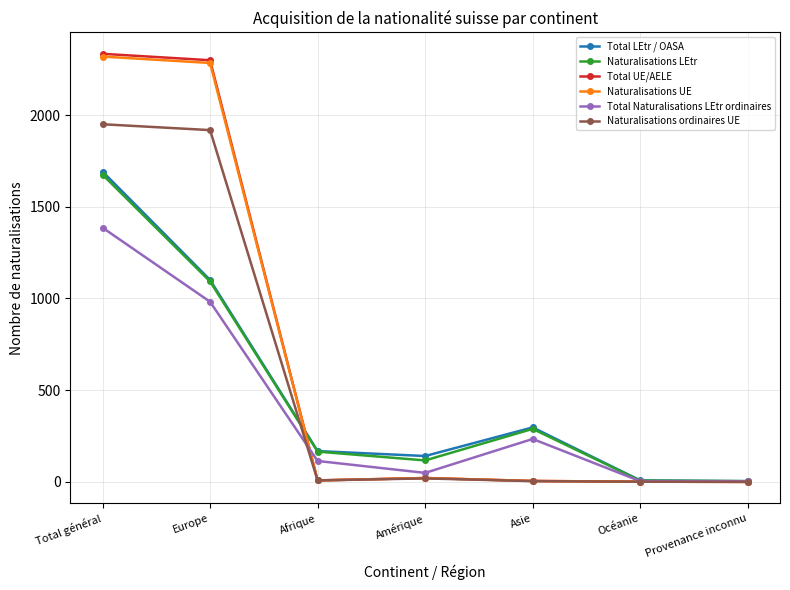

At which category is the sum across all series the highest?

Total général